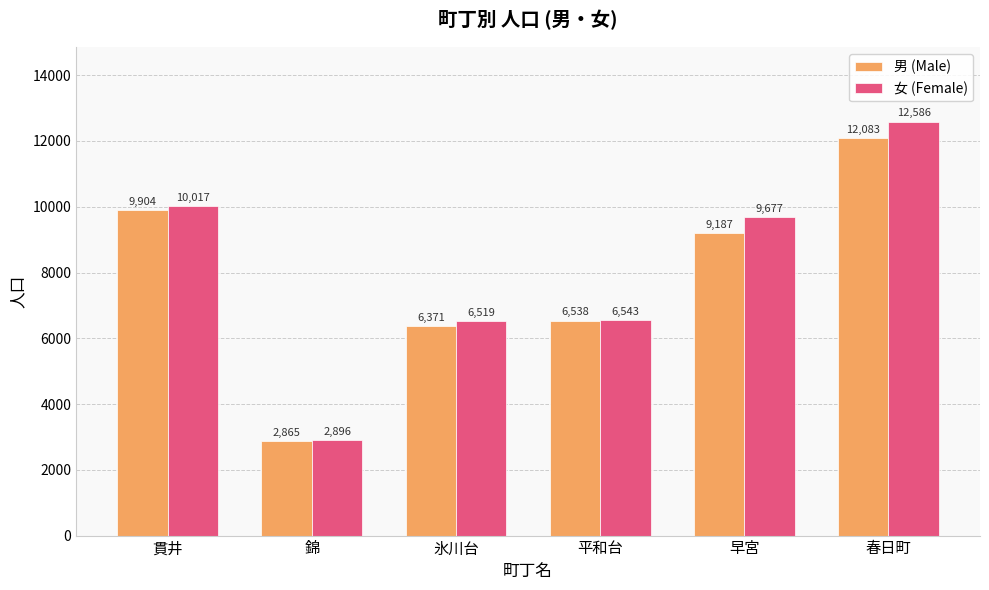

What is the greatest value displayed?

12586